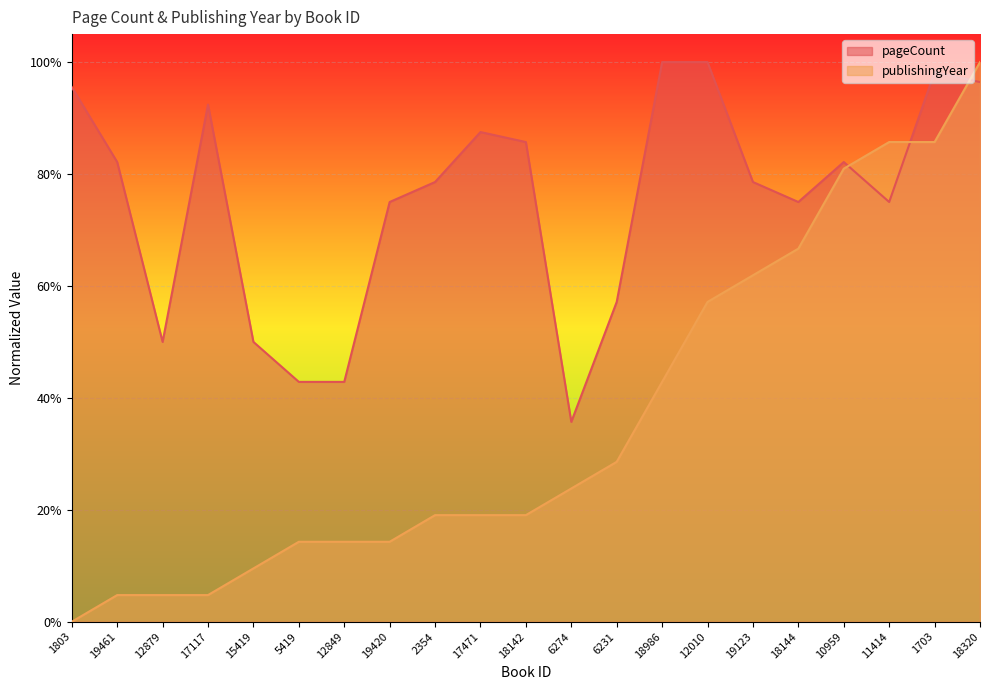

What are all the series names shown in the legend?

pageCount, publishingYear